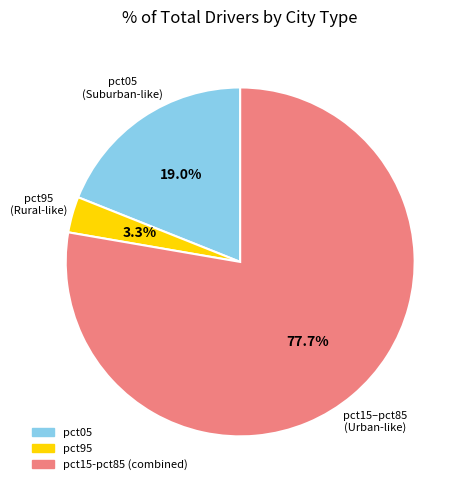

Does any single category account for the majority?

Yes